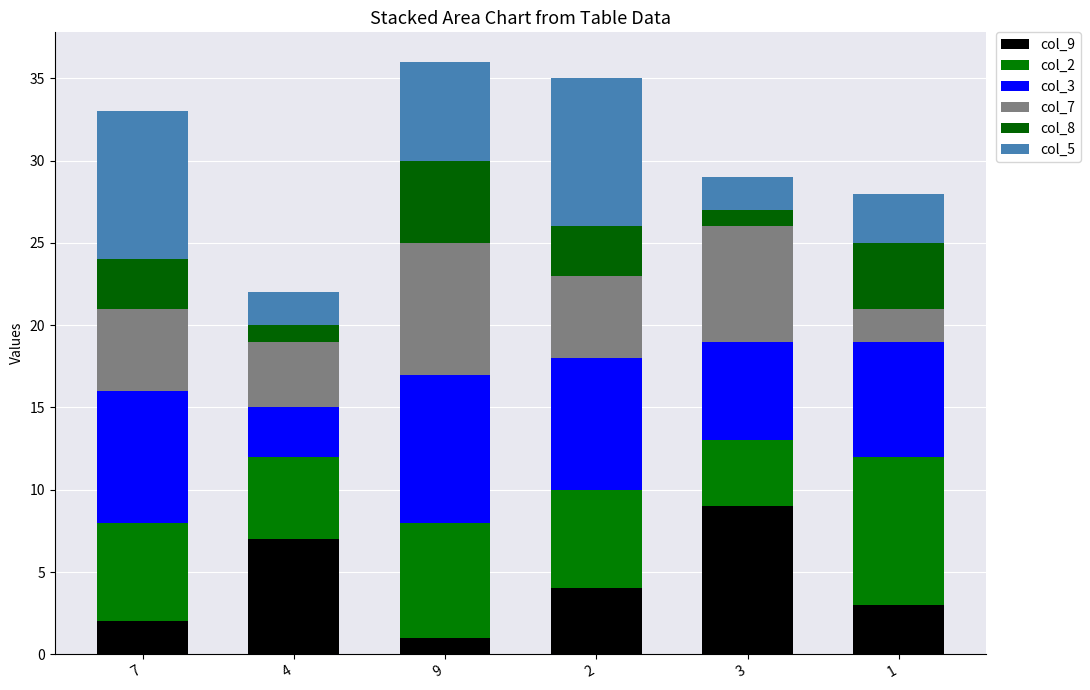

What is the total value across all series at 4?

22